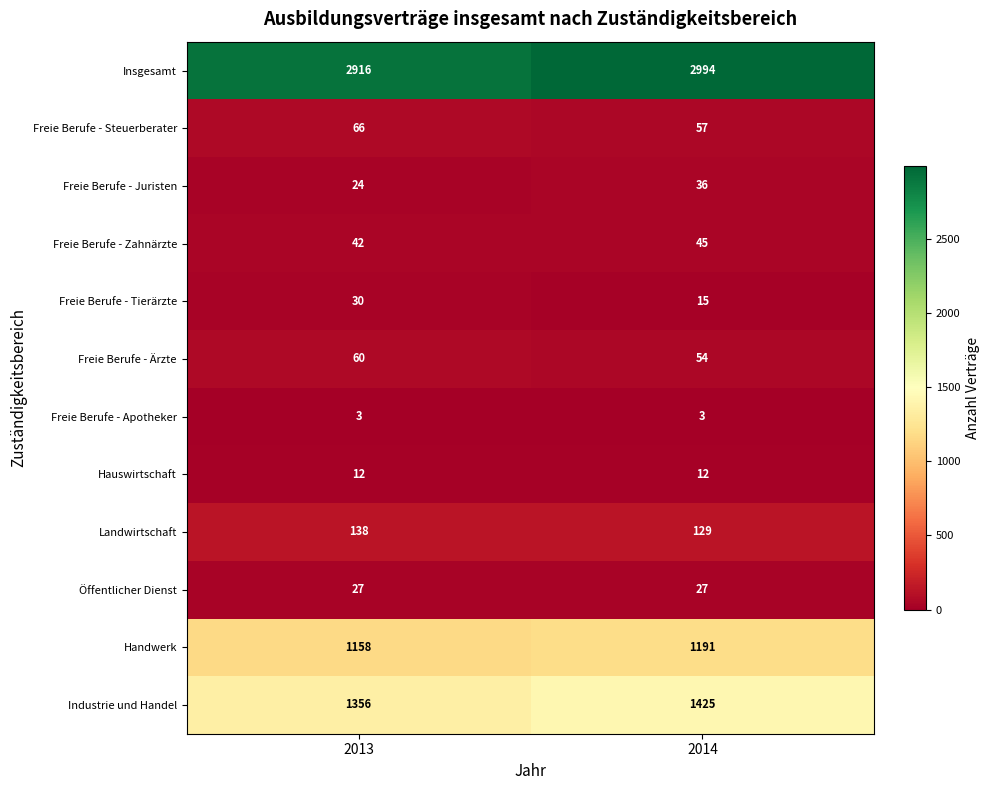

What is the average value of the Freie Berufe - Juristen series?

30